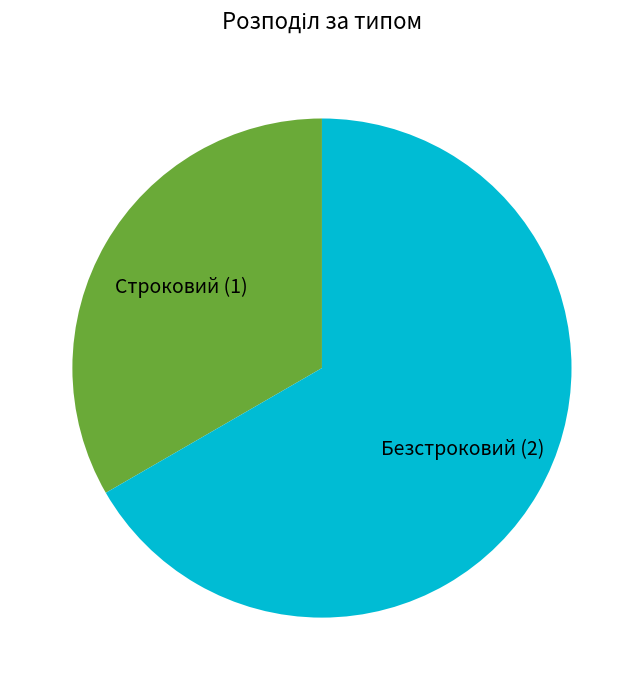

Count the number of slices in the pie.

2